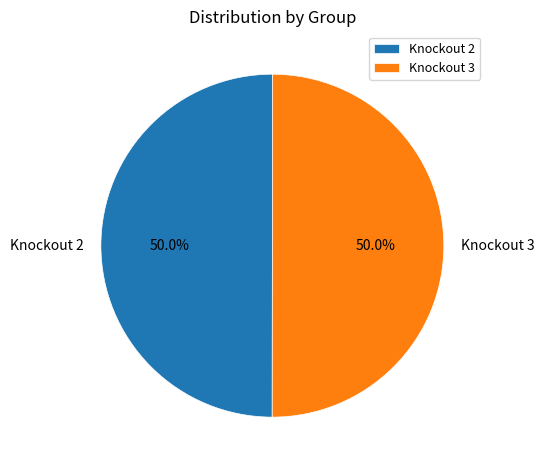

Approximately how many times larger is the value at Knockout 3 compared to Knockout 2?

1.0